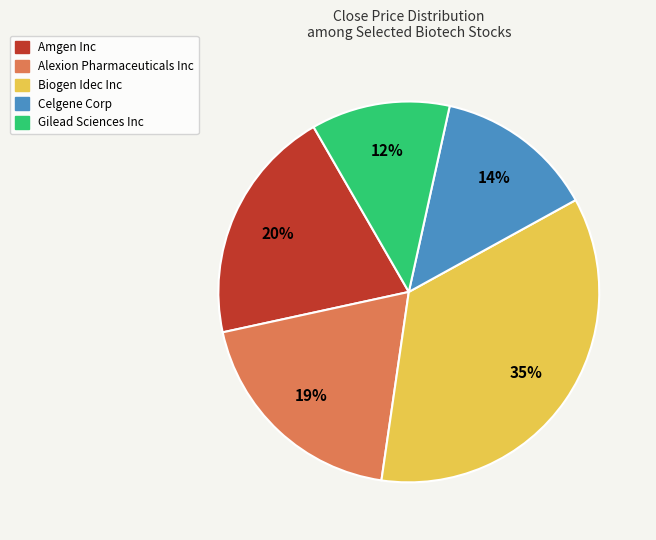

Is Gilead Sciences Inc the majority of the pie?

No